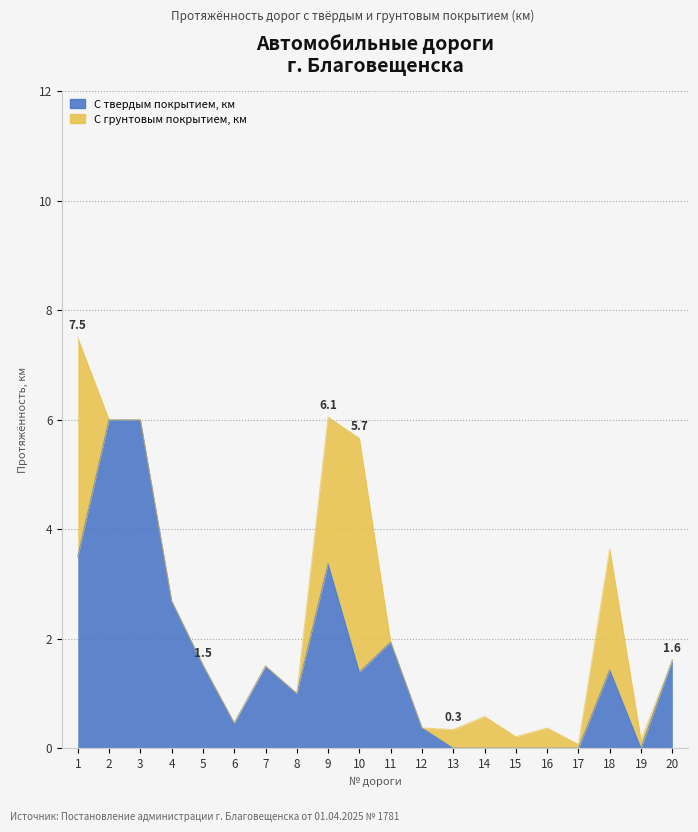

Which has a higher value, 13 or 10?

10